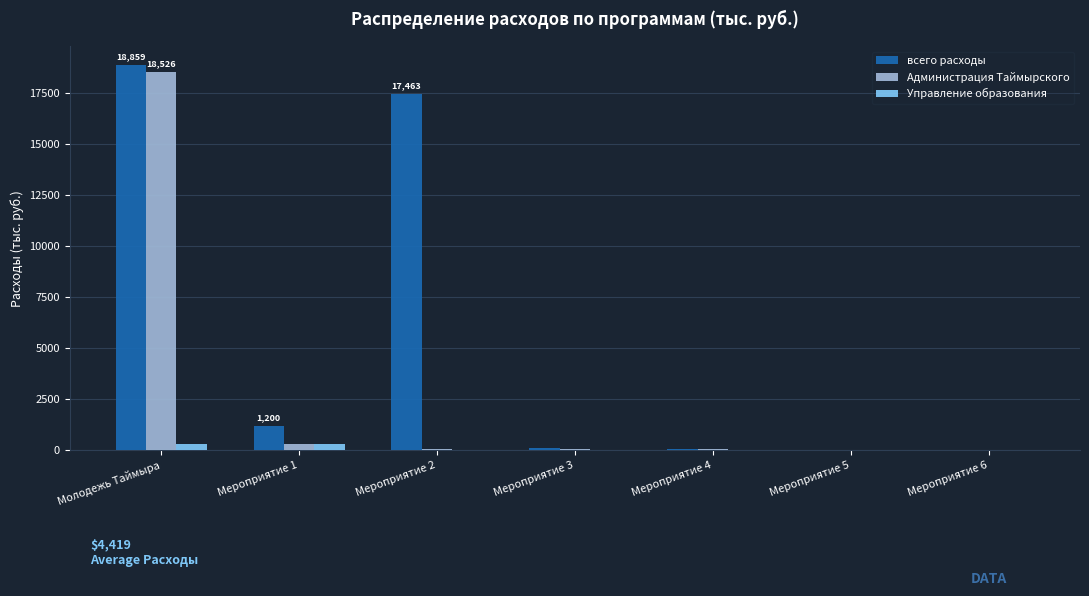

Which category has the highest value in the всего расходы series?

Молодежь Таймыра